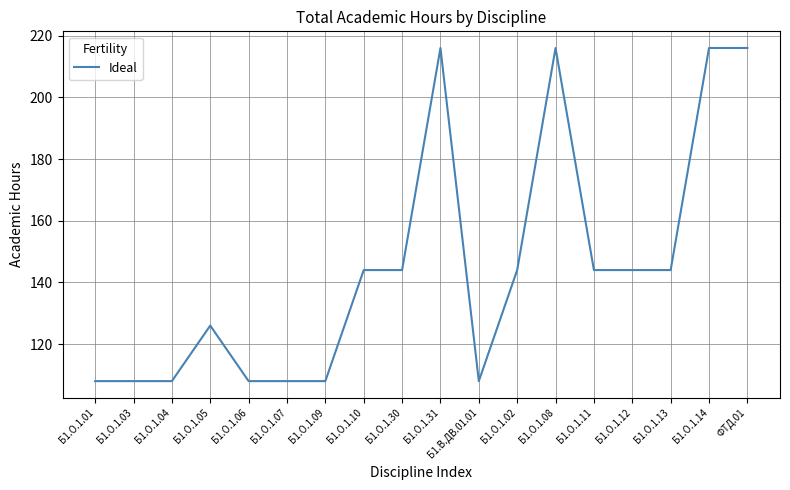

What position from the right is Б1.О.1.01?

18